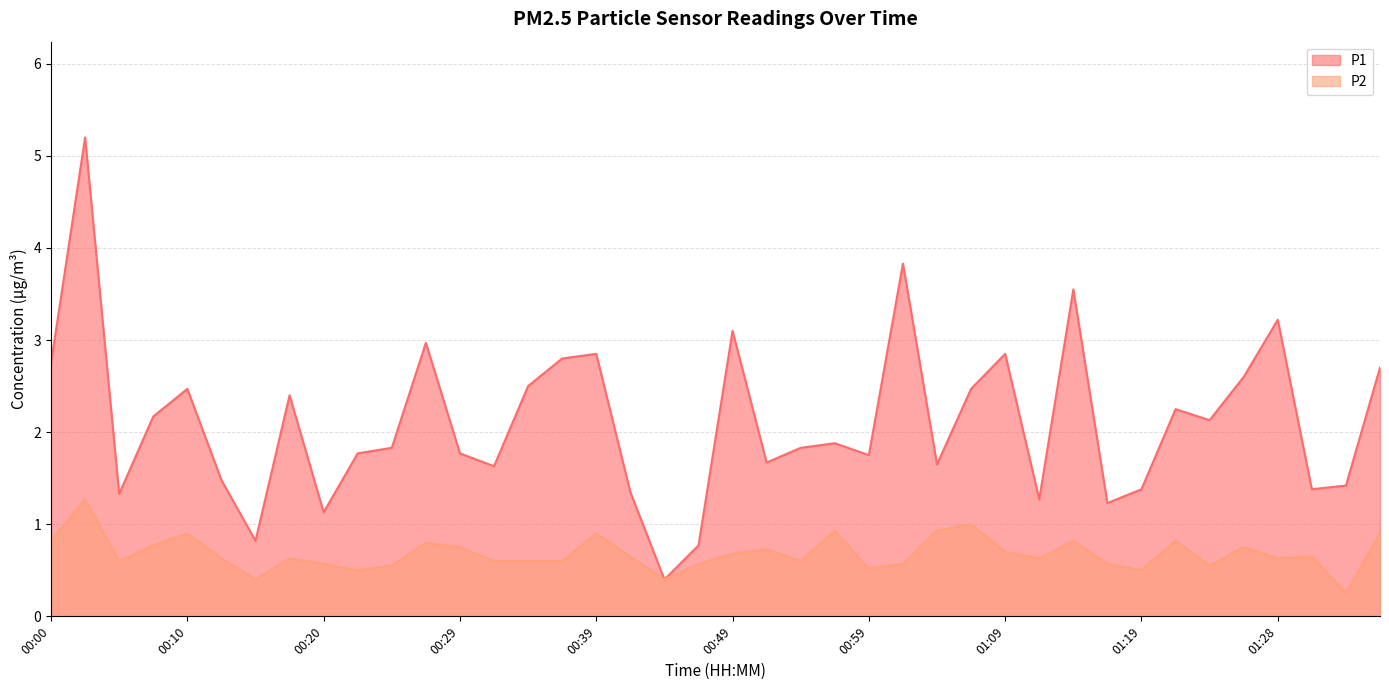

At 01:11, list the series in order from smallest to largest.

P2, P1